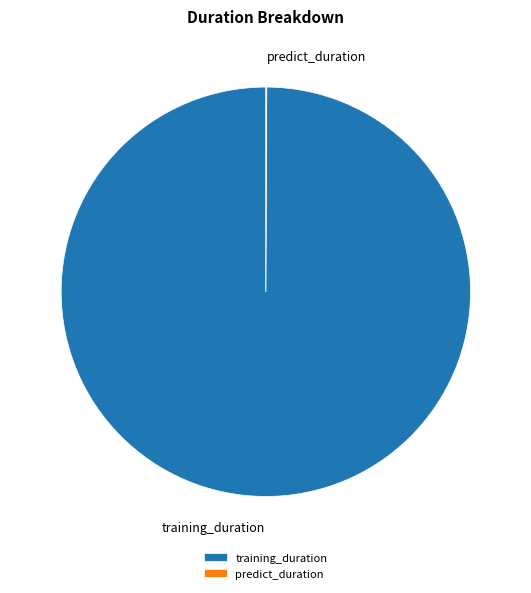

The training_duration slice represents 100% of the pie. True or false?

True